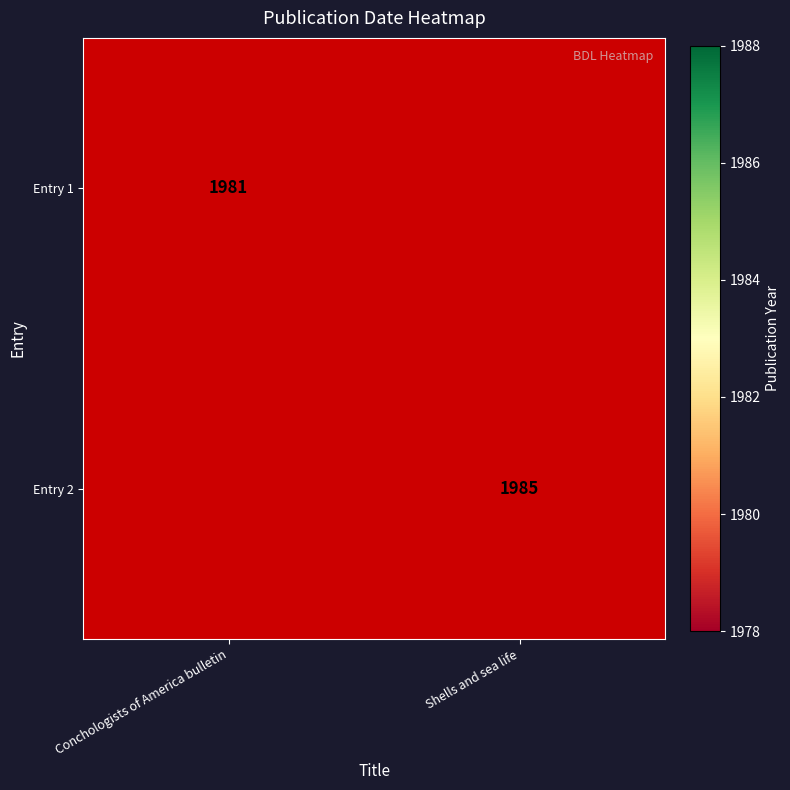

True or false: Entry 2 has a value of 1985 at Shells and sea life.

True